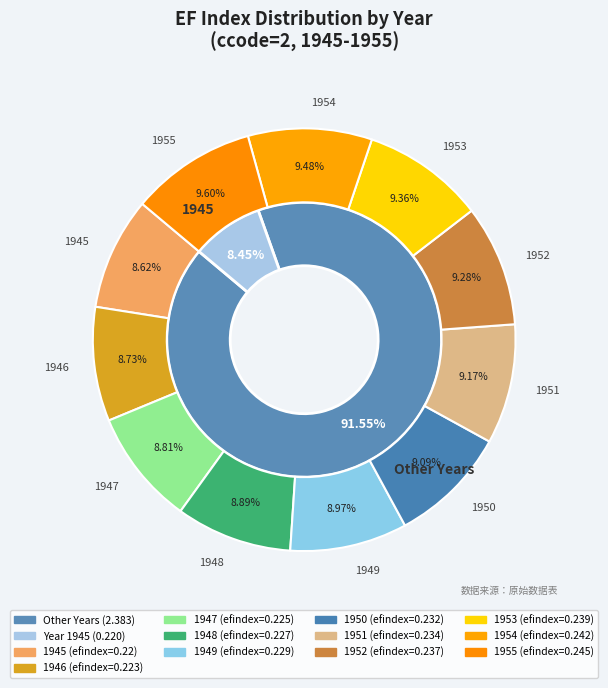

The ccode_2_1950 slice represents 1% of the pie. True or false?

False